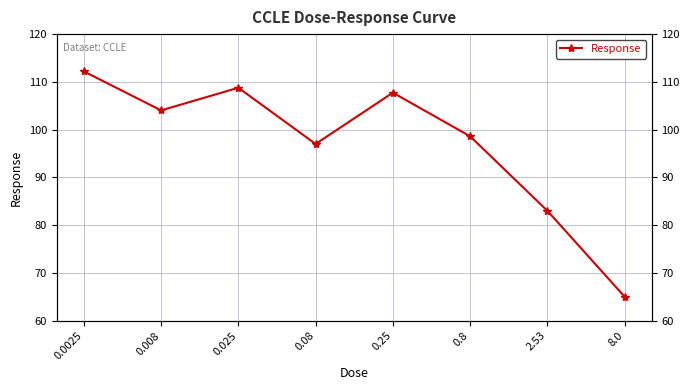

How many data points are less than 104?

4